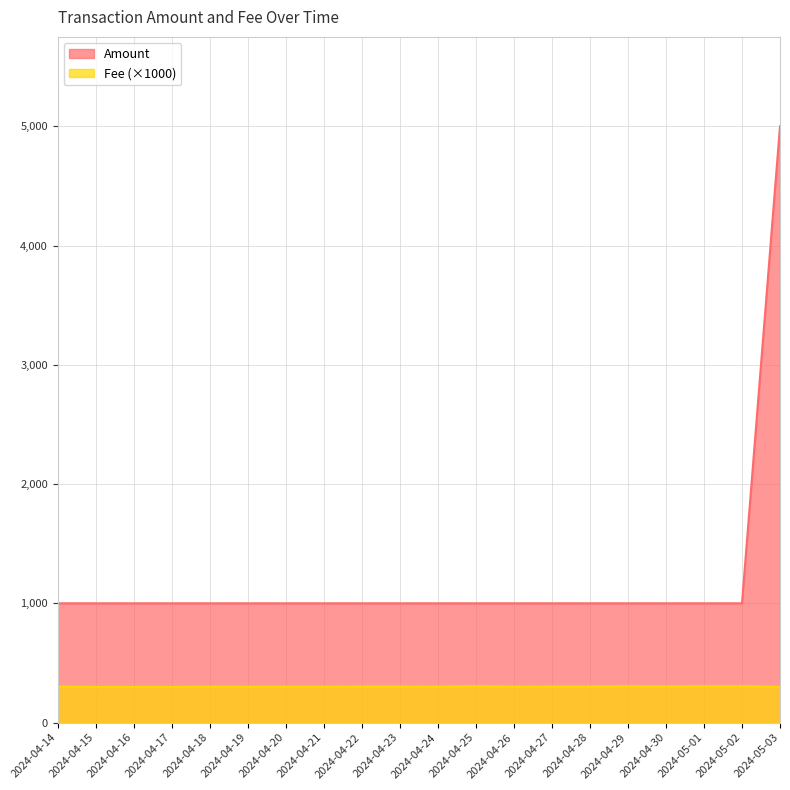

True or false: Amount and Fee intersect in this chart.

False